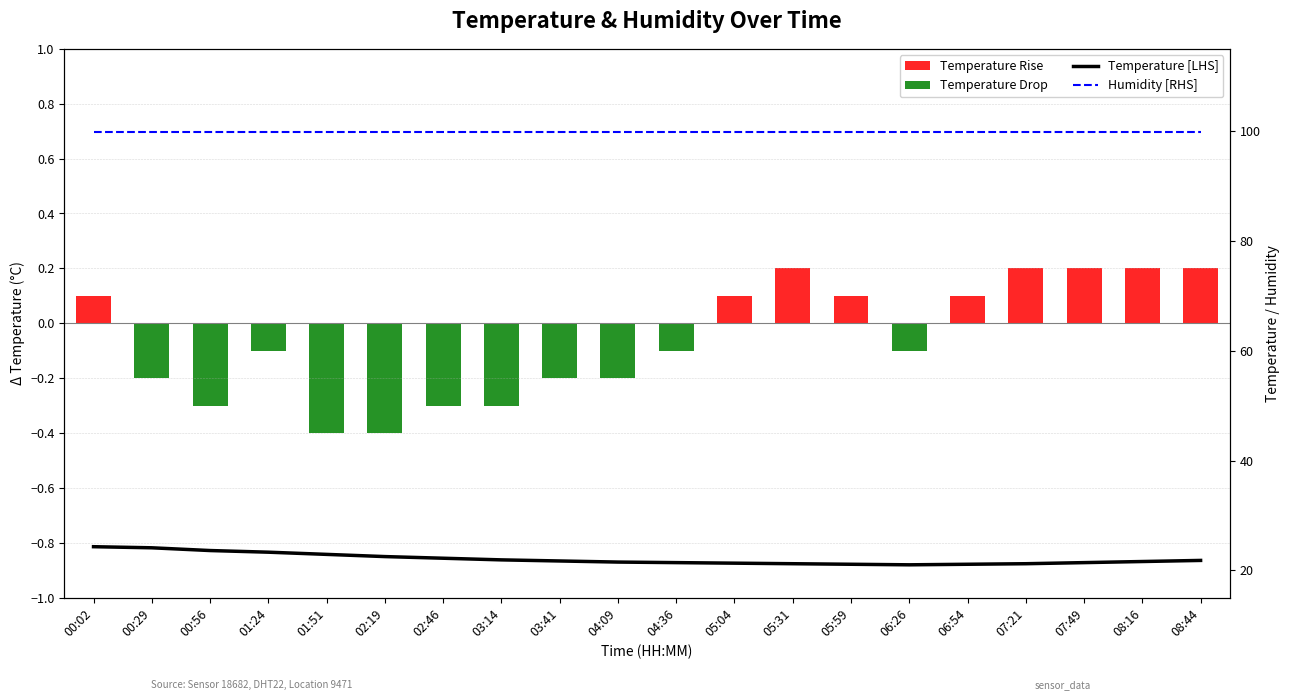

Which has a higher value, 04:36 or 02:46?

04:36